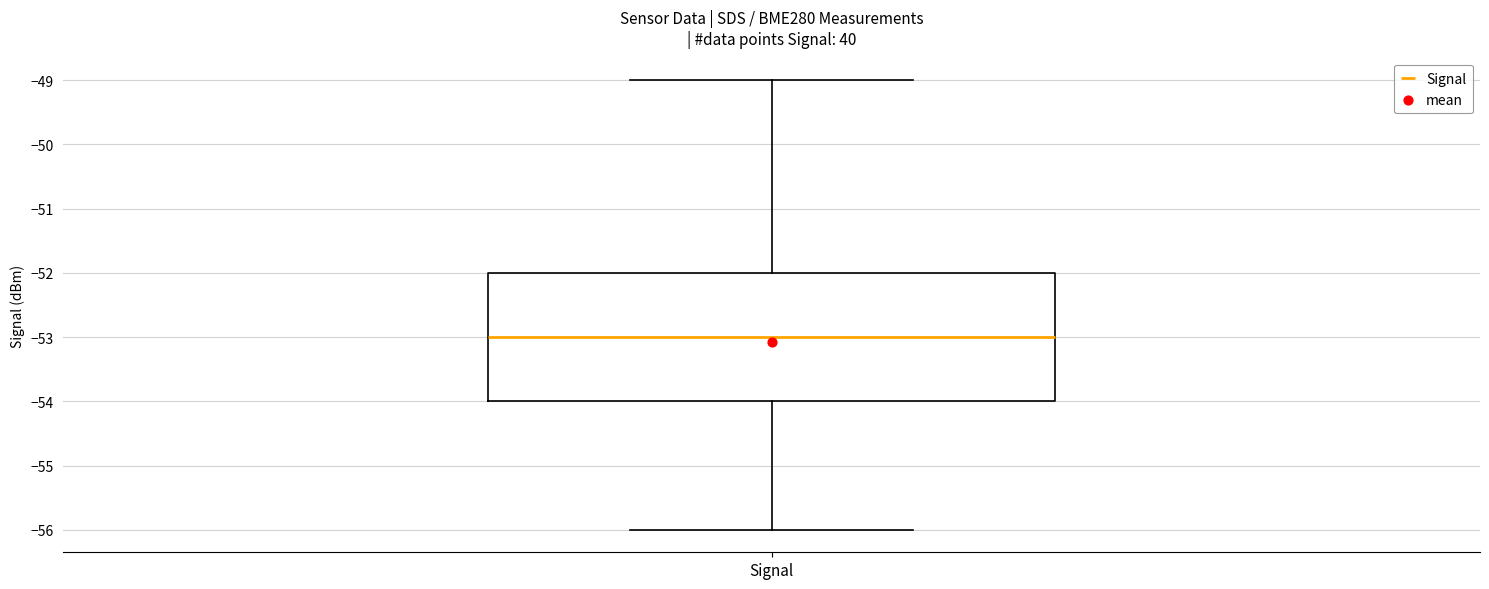

Transcribe this box plot: give where the median line is, the range the box spans, and where the two whiskers end, as read against the y-axis. The values are not printed on the chart, so give them approximately, as read against the axis.

median -53, box -54 to -52, whiskers -56 to -49